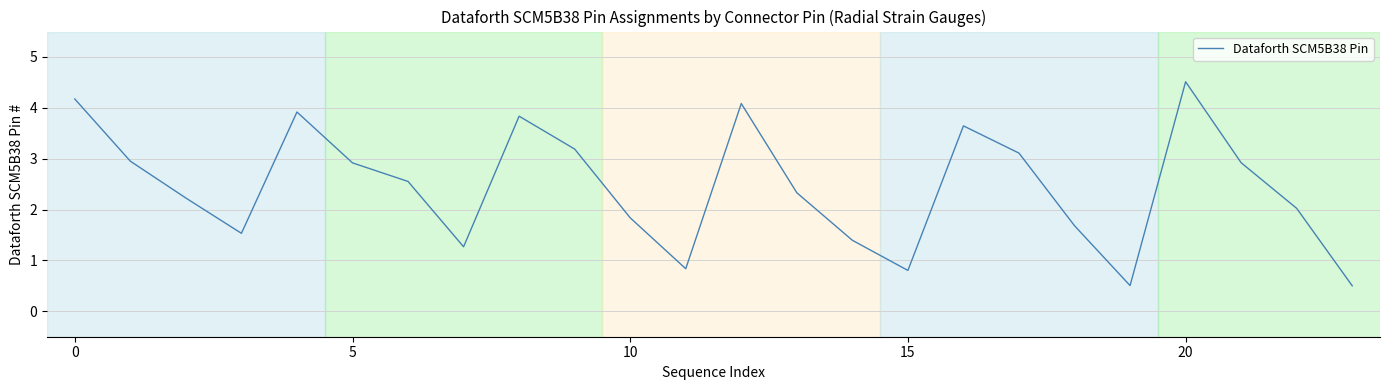

True or false: there are more than 2 points higher than both neighbors.

True